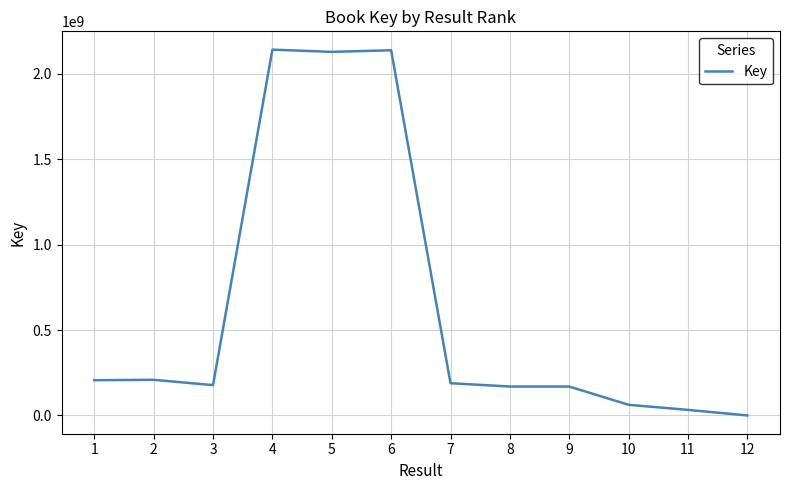

Where is the first local minimum?

3